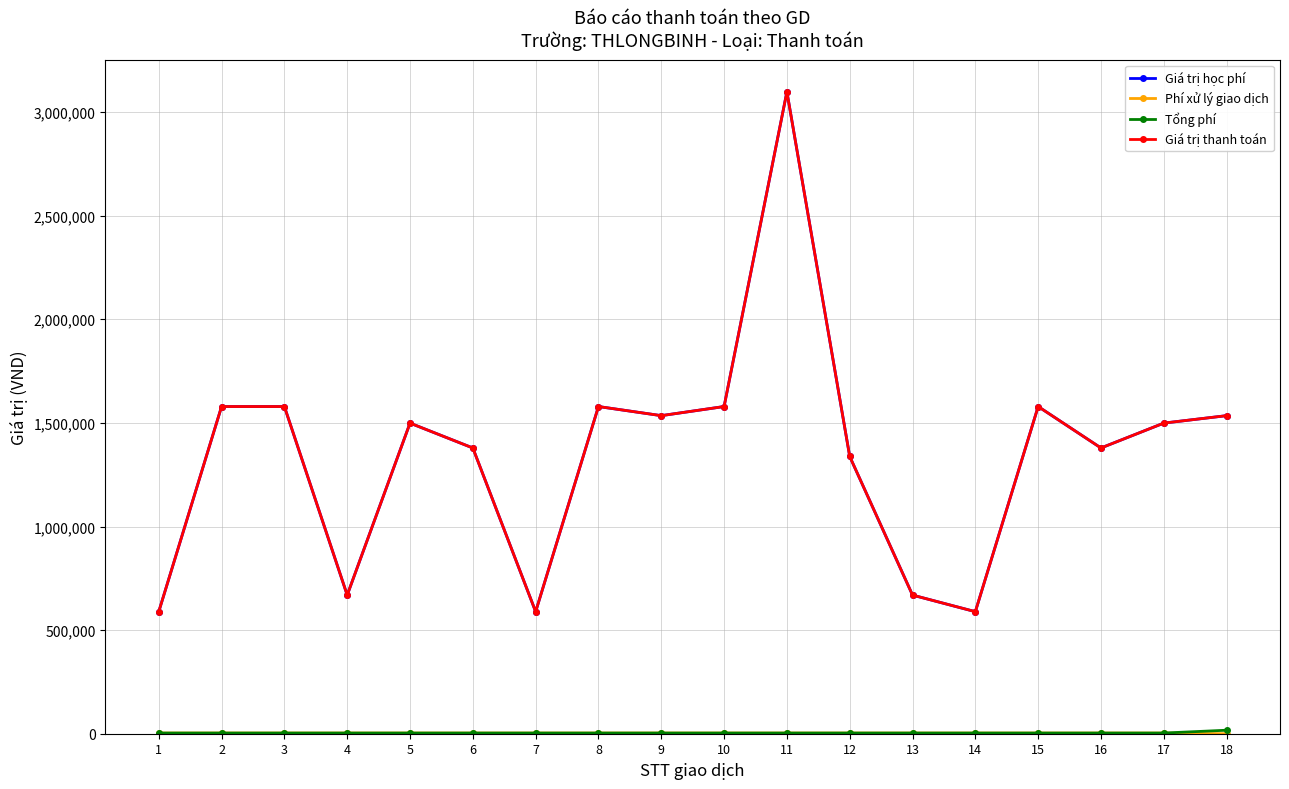

What value does the Giá trị học phí series have at 1, to the nearest 100?

589000